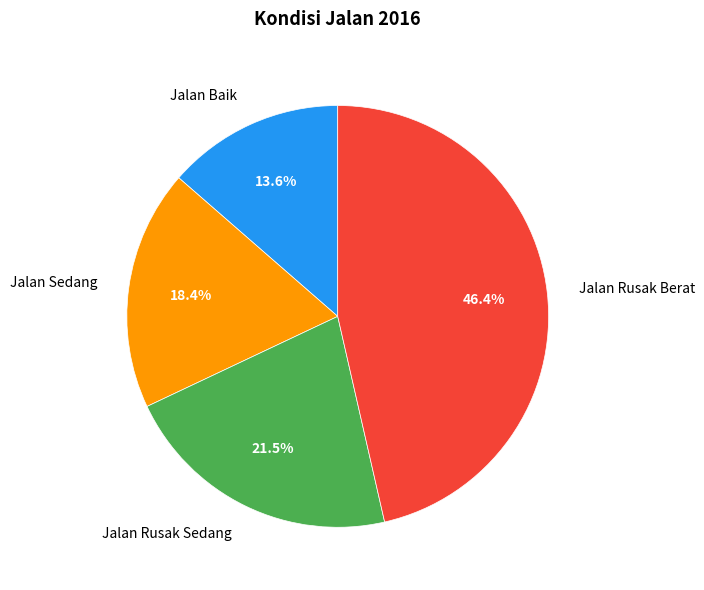

True or false: Jalan Sedang accounts for 18% of the total.

True